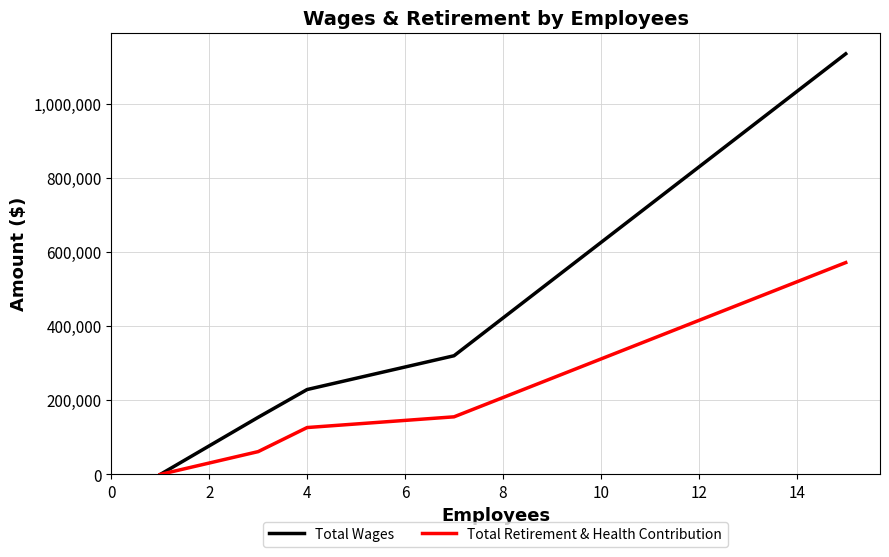

Which series has the largest range (max minus min)?

Total Wages